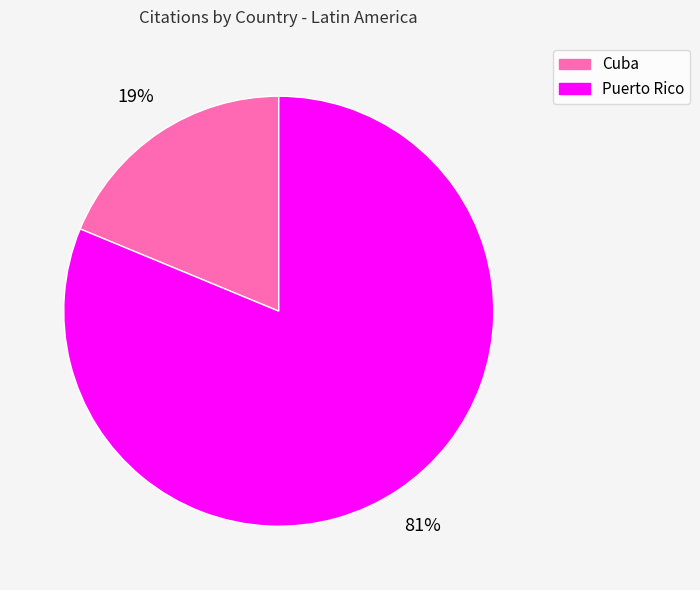

Approximately how many times larger is the value at Cuba compared to Puerto Rico?

0.2